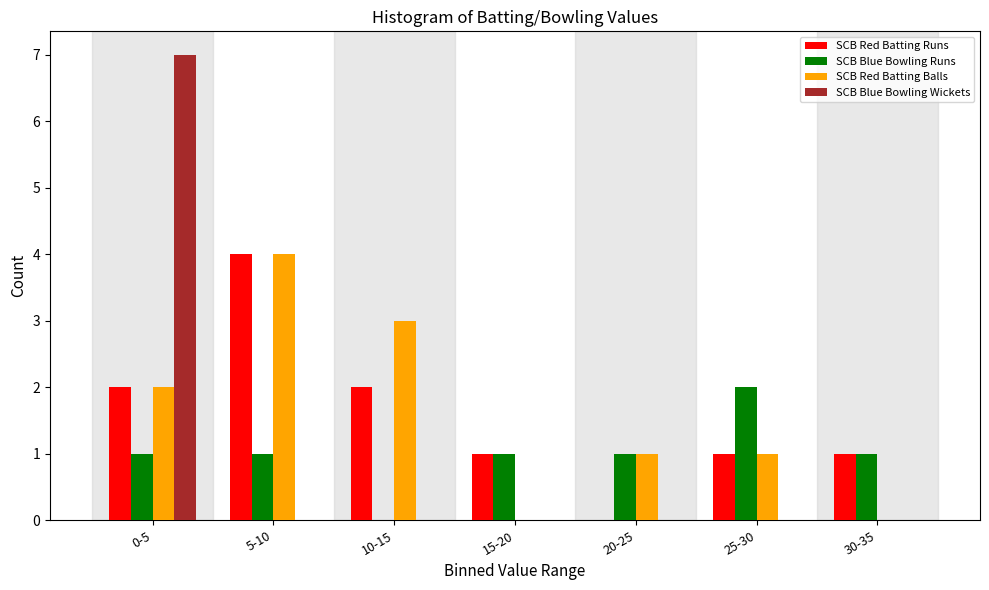

Reading right to left, list all the values displayed in this chart.

SCB Red Batting Runs: 30-35=1	25-30=1	20-25=0	15-20=1	10-15=2	5-10=4	0-5=2
SCB Blue Bowling Runs: 30-35=1	25-30=2	20-25=1	15-20=1	10-15=0	5-10=1	0-5=1
SCB Red Batting Balls: 30-35=0	25-30=1	20-25=1	15-20=0	10-15=3	5-10=4	0-5=2
SCB Blue Bowling Wickets: 30-35=0	25-30=0	20-25=0	15-20=0	10-15=0	5-10=0	0-5=7